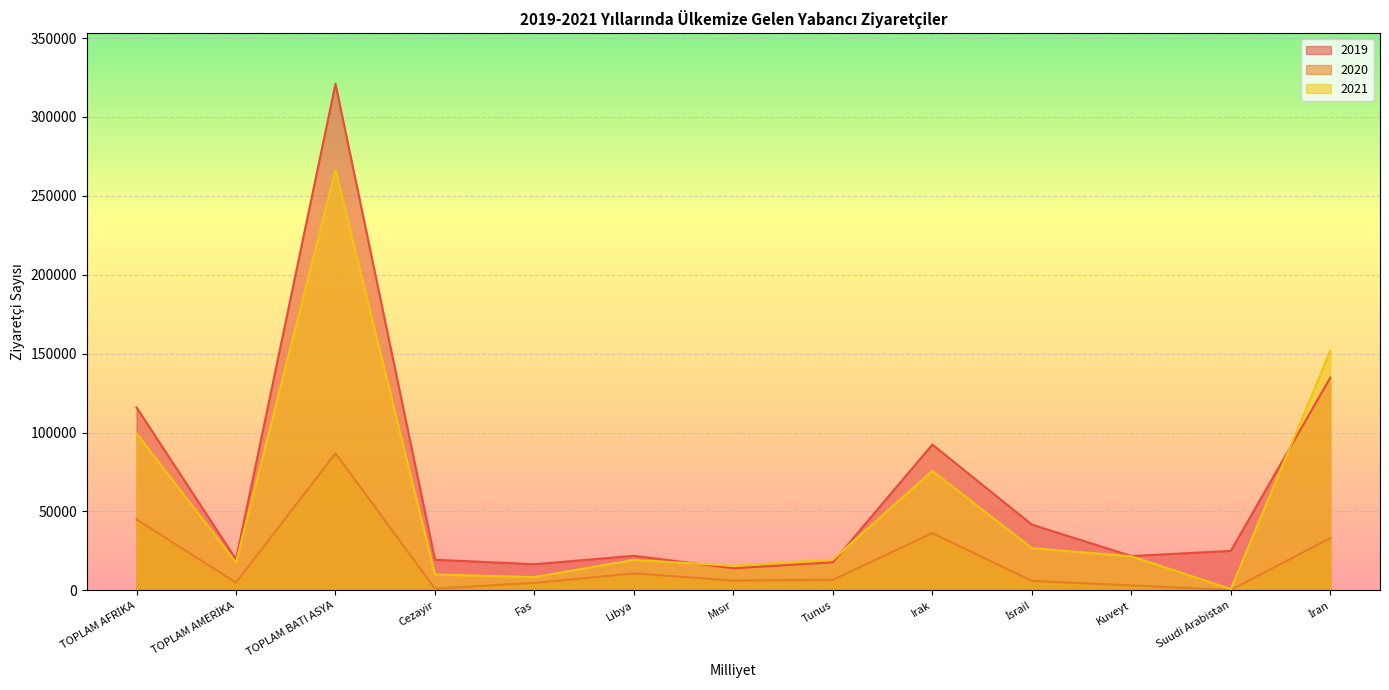

What is the sum of the 2021 values at Irak and Mısır?

91320